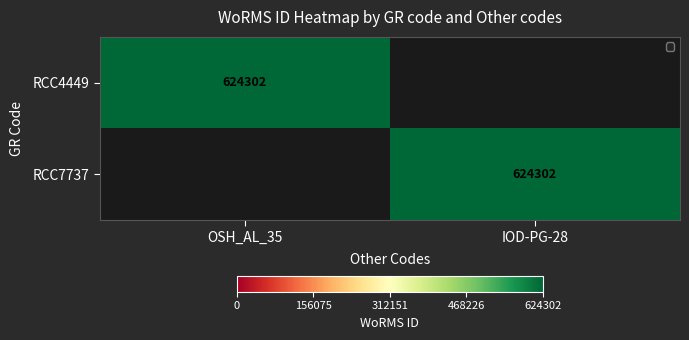

Is it true that RCC7737 equals 624302 at IOD-PG-28?

True